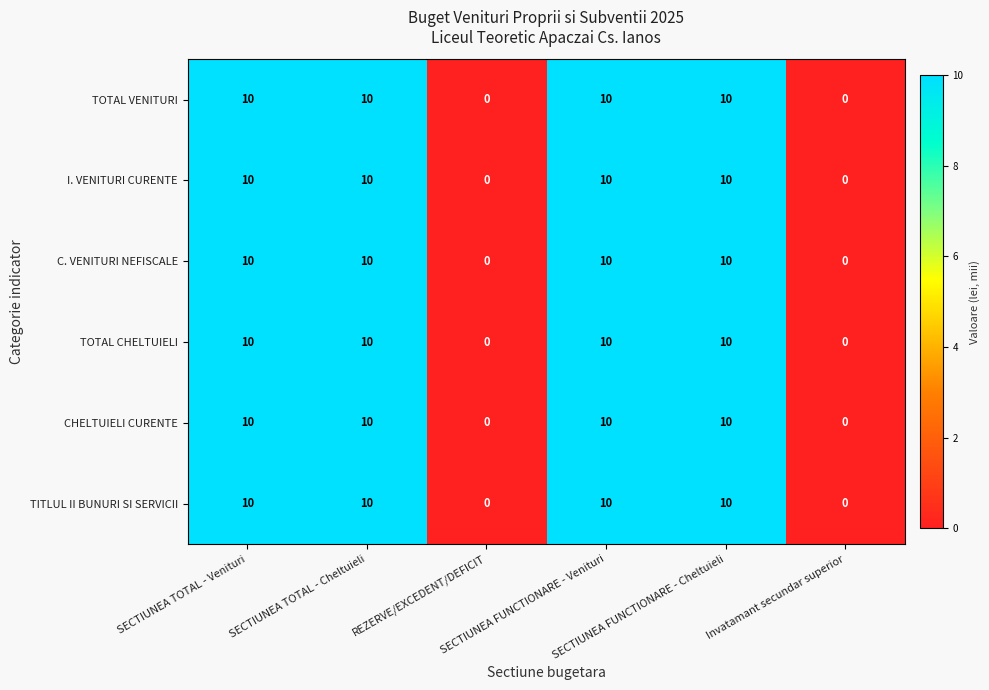

What is the maximum value for TITLUL II BUNURI SI SERVICII?

10